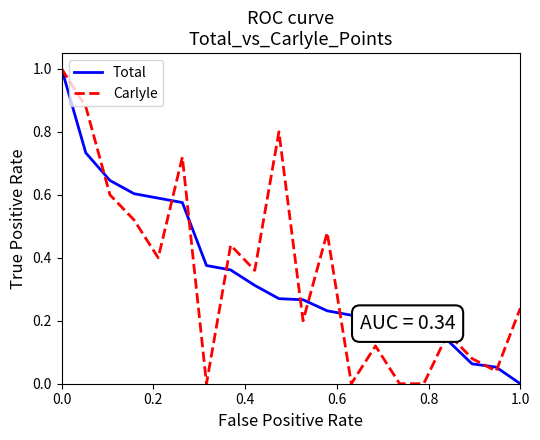

What is the maximum value for Total?

1.0